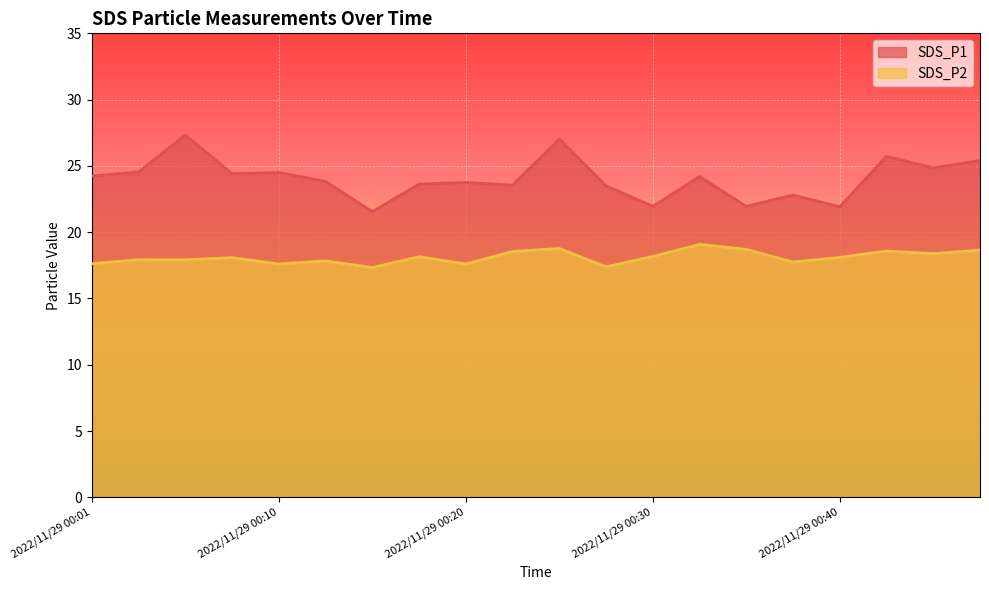

True or false: SDS_P1 and SDS_P2 cross at least once.

False